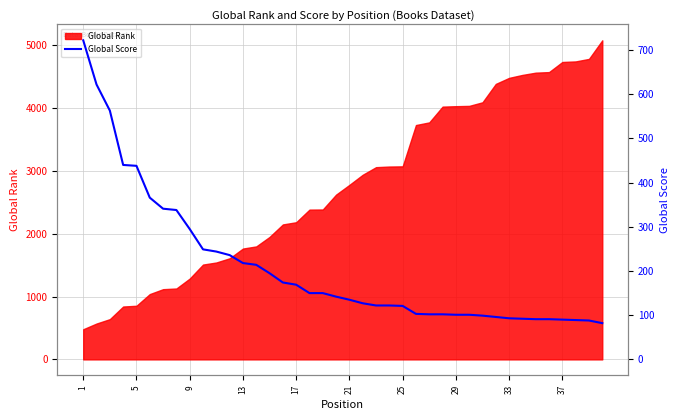

Reading left to right, extract all data points from this chart.

722	622	563	440	438	366	341	338	295	249	244	236	218	214	195	174	169	150	150	142	135	127	122	122	121	103	102	102	101	101	99	96	93	92	91	91	90	89	88	82